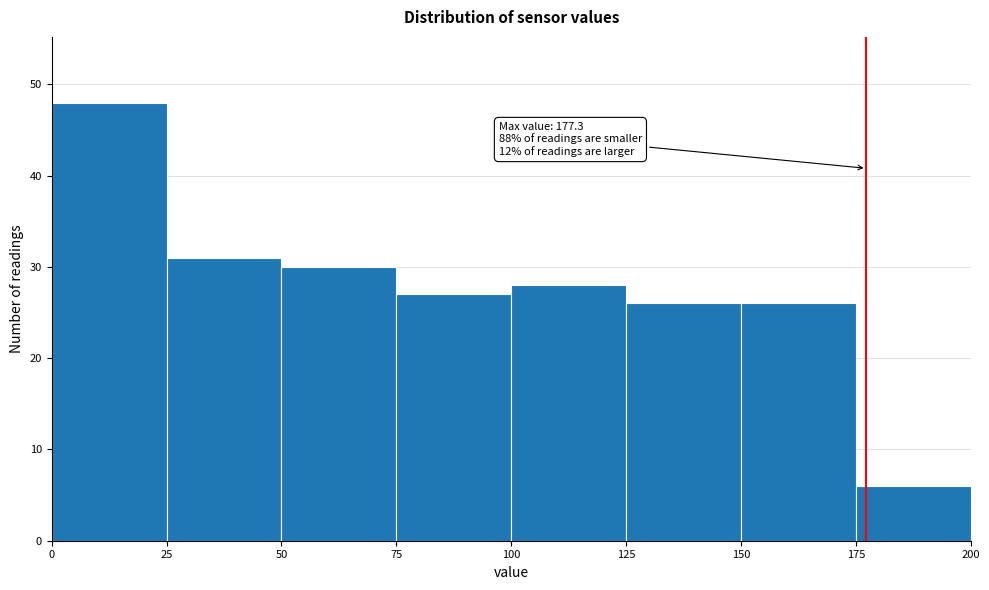

Which range on the x-axis has the tallest bar?

0 to 25